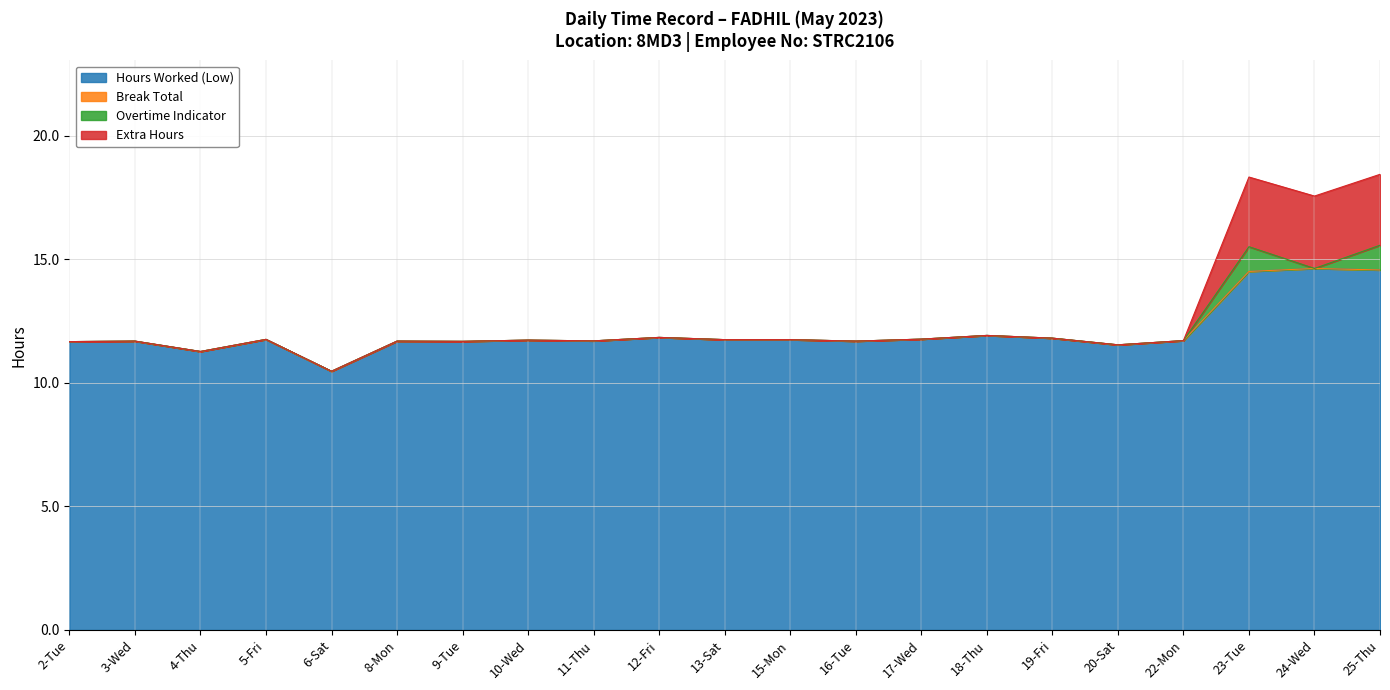

What is the total value across all series at 5-Fri?

11.8